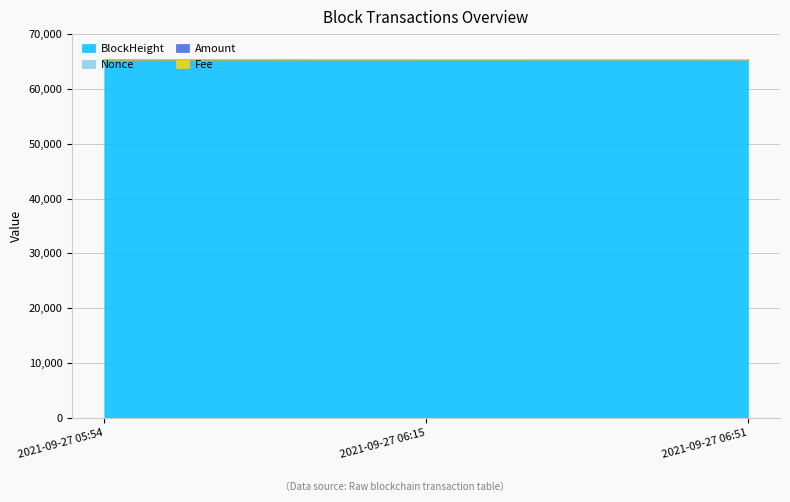

Which has a higher value, 2021-09-27 06:15 or 2021-09-27 06:51?

2021-09-27 06:51